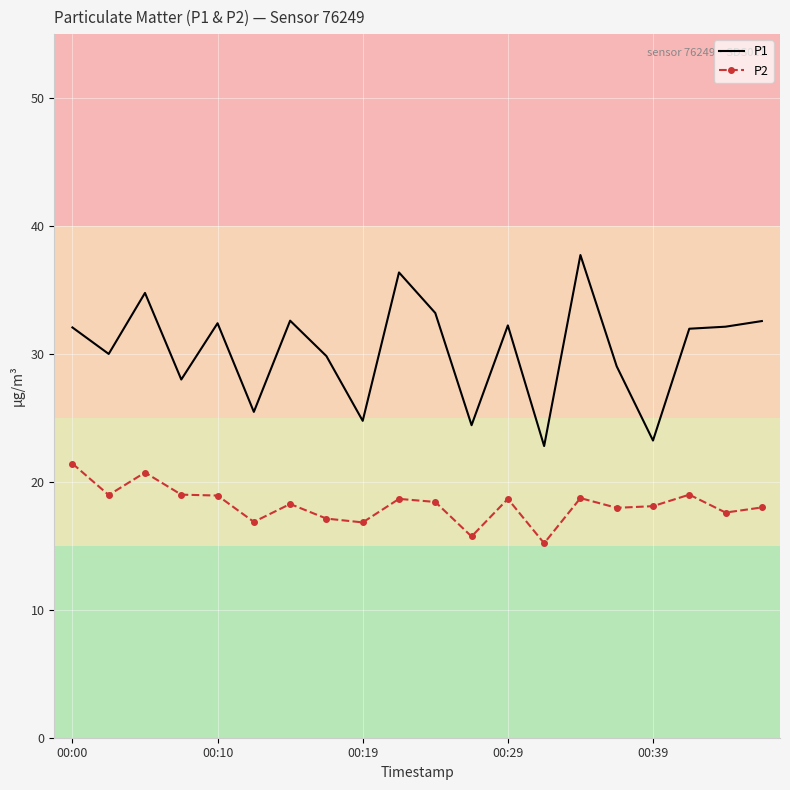

Which series has the widest spread of values?

P1